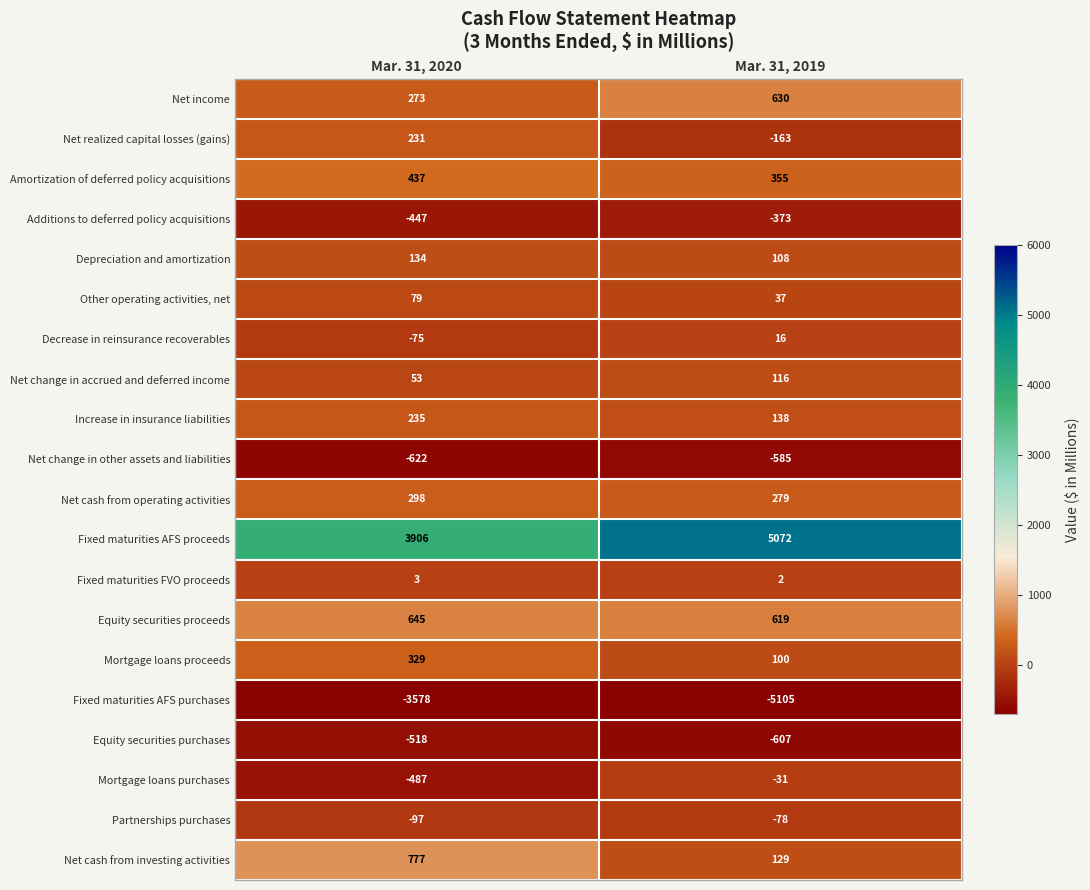

List the series in order of their peak value, highest first.

Fixed maturities AFS proceeds, Net cash from investing activities, Equity securities proceeds, Net income, Amortization of deferred policy acquisitions, Mortgage loans proceeds, Net cash from operating activities, Increase in insurance liabilities, Net realized capital losses (gains), Depreciation and amortization, Net change in accrued and deferred income, Other operating activities, net, Decrease in reinsurance recoverables, Fixed maturities FVO proceeds, Mortgage loans purchases, Partnerships purchases, Additions to deferred policy acquisitions, Equity securities purchases, Net change in other assets and liabilities, Fixed maturities AFS purchases